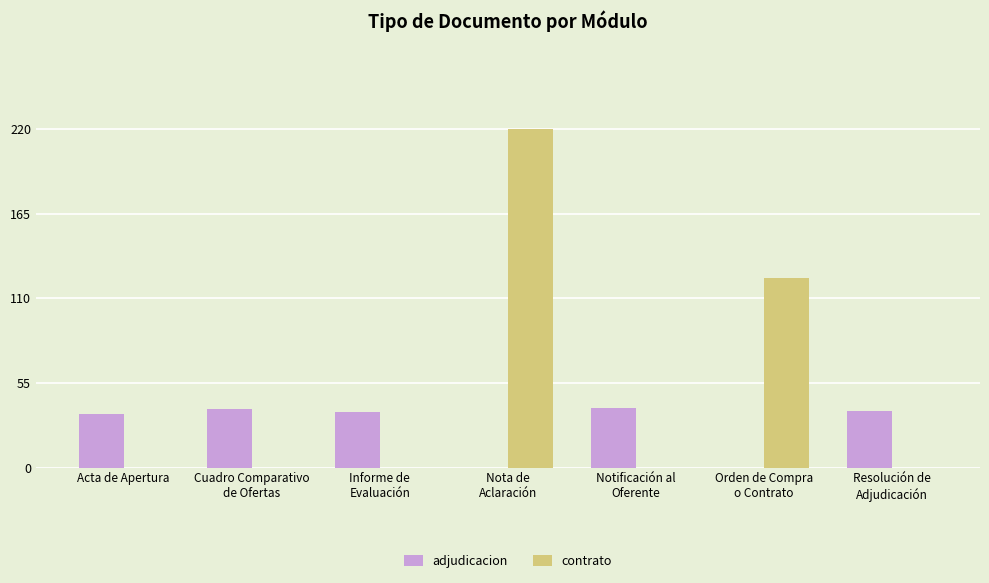

Where is contrato nearest to the value 110?

Orden de Compra
o Contrato